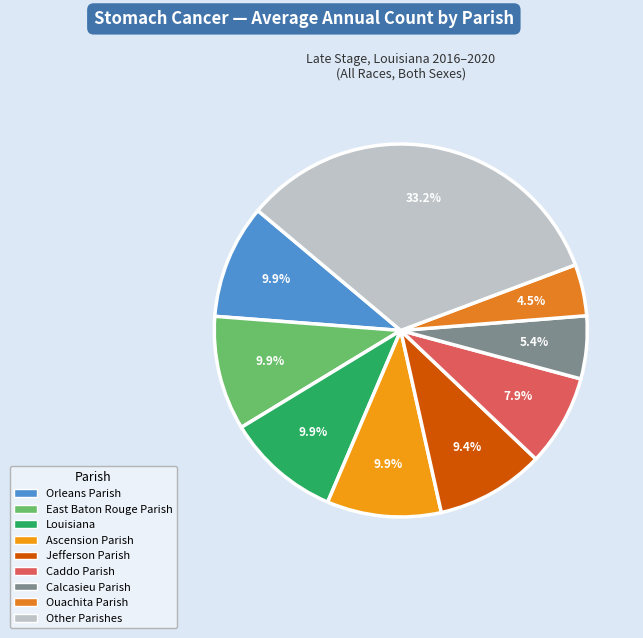

Is there a majority slice in this chart?

No